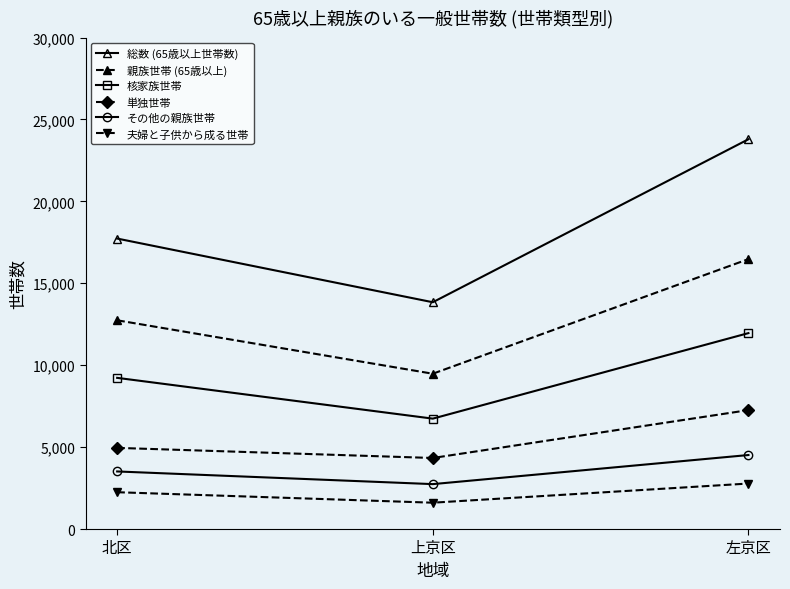

Reading right to left, transcribe all the data shown in this chart.

総数 (65歳以上世帯数): 23790	13842	17729
親族世帯 (65歳以上): 16475	9479	12741
核家族世帯: 11958	6738	9227
単独世帯: 7259	4336	4953
その他の親族世帯: 4517	2741	3514
夫婦と子供から成る世帯: 2777	1607	2247